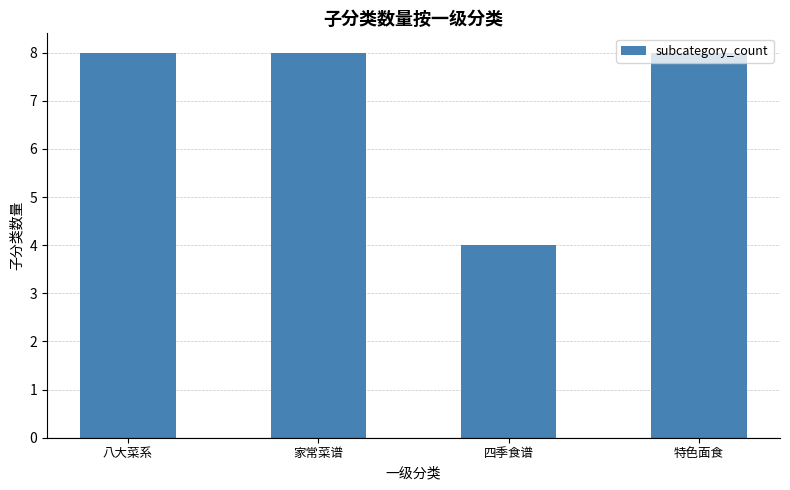

What is the minimum value shown in the chart?

4